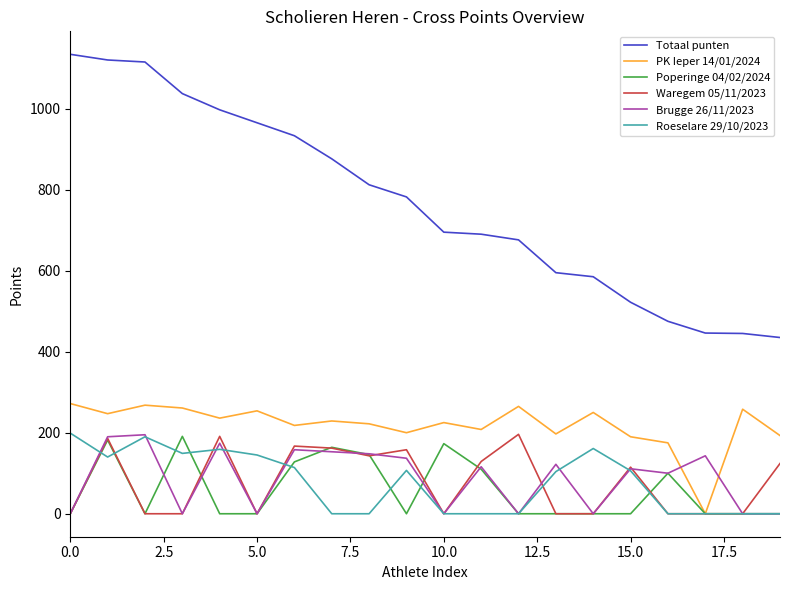

True or false: Roeselare 29/10/2023 has more than 2 interior local peaks.

True